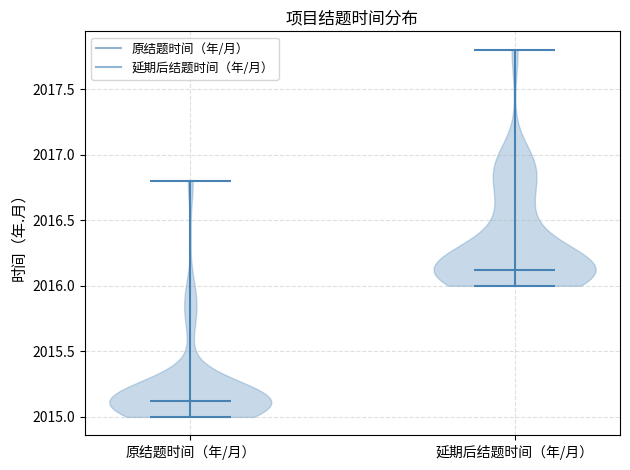

Reading left to right, read every violin against the y-axis: where its median line is, and the lowest and highest points it reaches. The values are not printed on the chart, so give them approximately, as read against the axis.

原结题时间（年/月）: median line 2015.1, lowest point 2015.0, highest point 2016.8
延期后结题时间（年/月）: median line 2016.1, lowest point 2016.0, highest point 2017.8